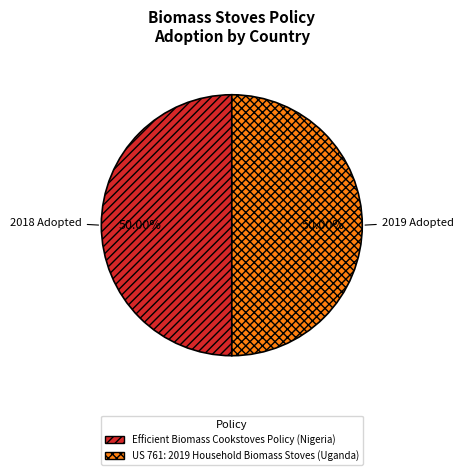

Do US 761: 2019 Household Biomass Stoves (Uganda) and Efficient Biomass Cookstoves Policy (Nigeria) together represent more than half of the pie?

Yes